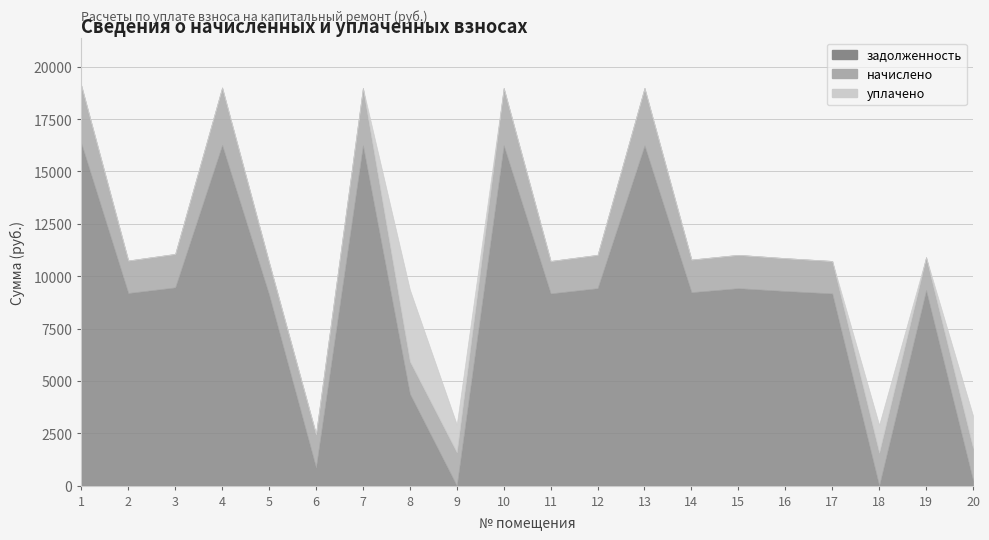

How many data points in задолженность are above 9292?

10